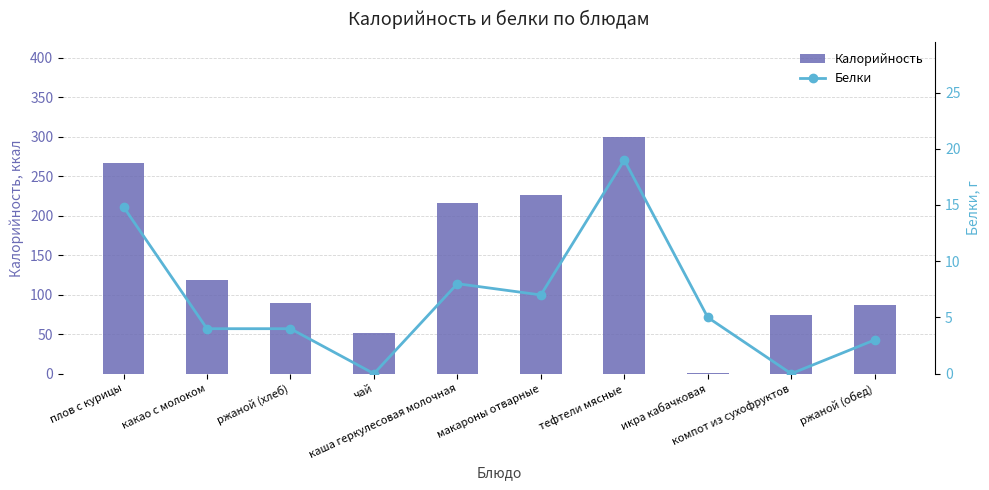

How many groups of bars are there?

10